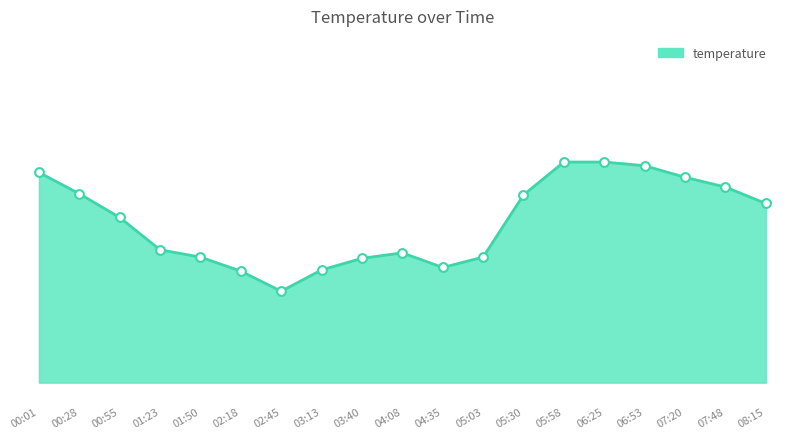

Between 04:35 and 05:58, which is larger?

05:58